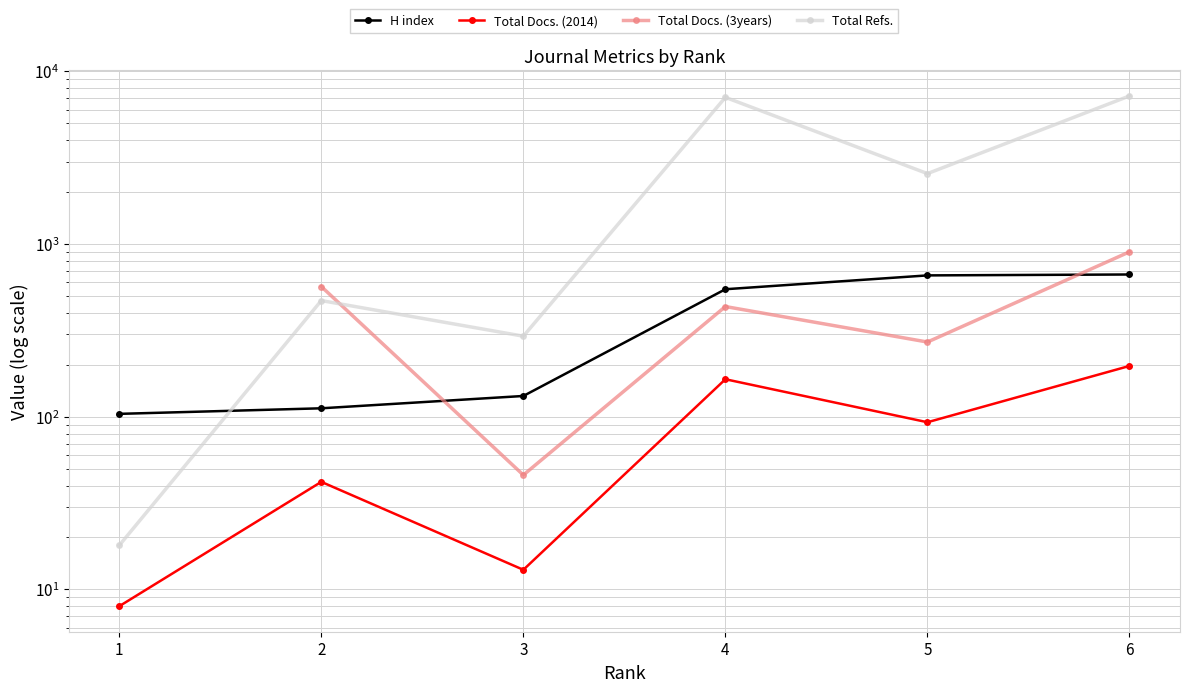

True or false: Total Refs. has a value of 293.0 at 3.

True